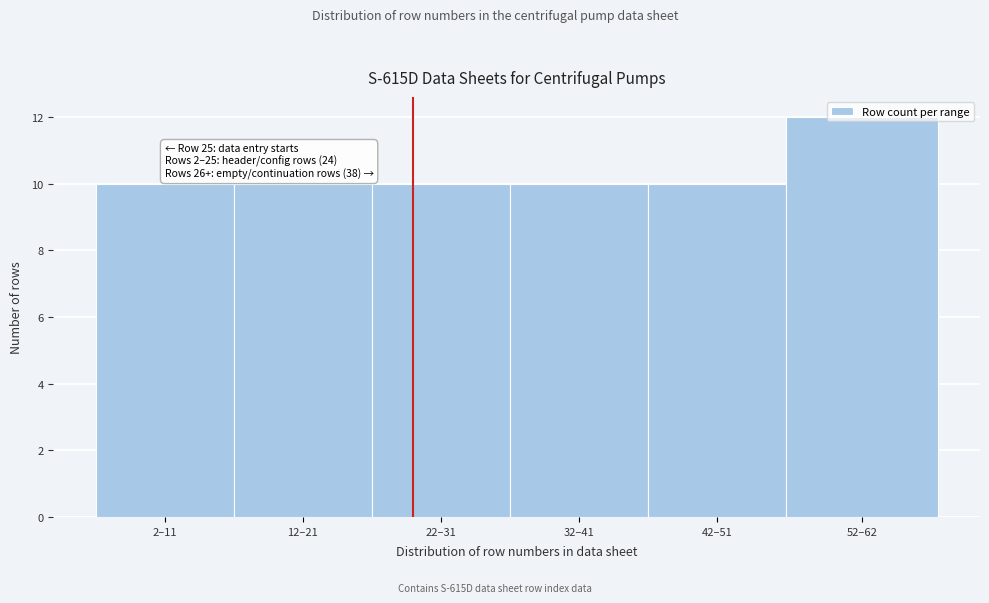

Which label corresponds to the largest value in the chart?

52–62